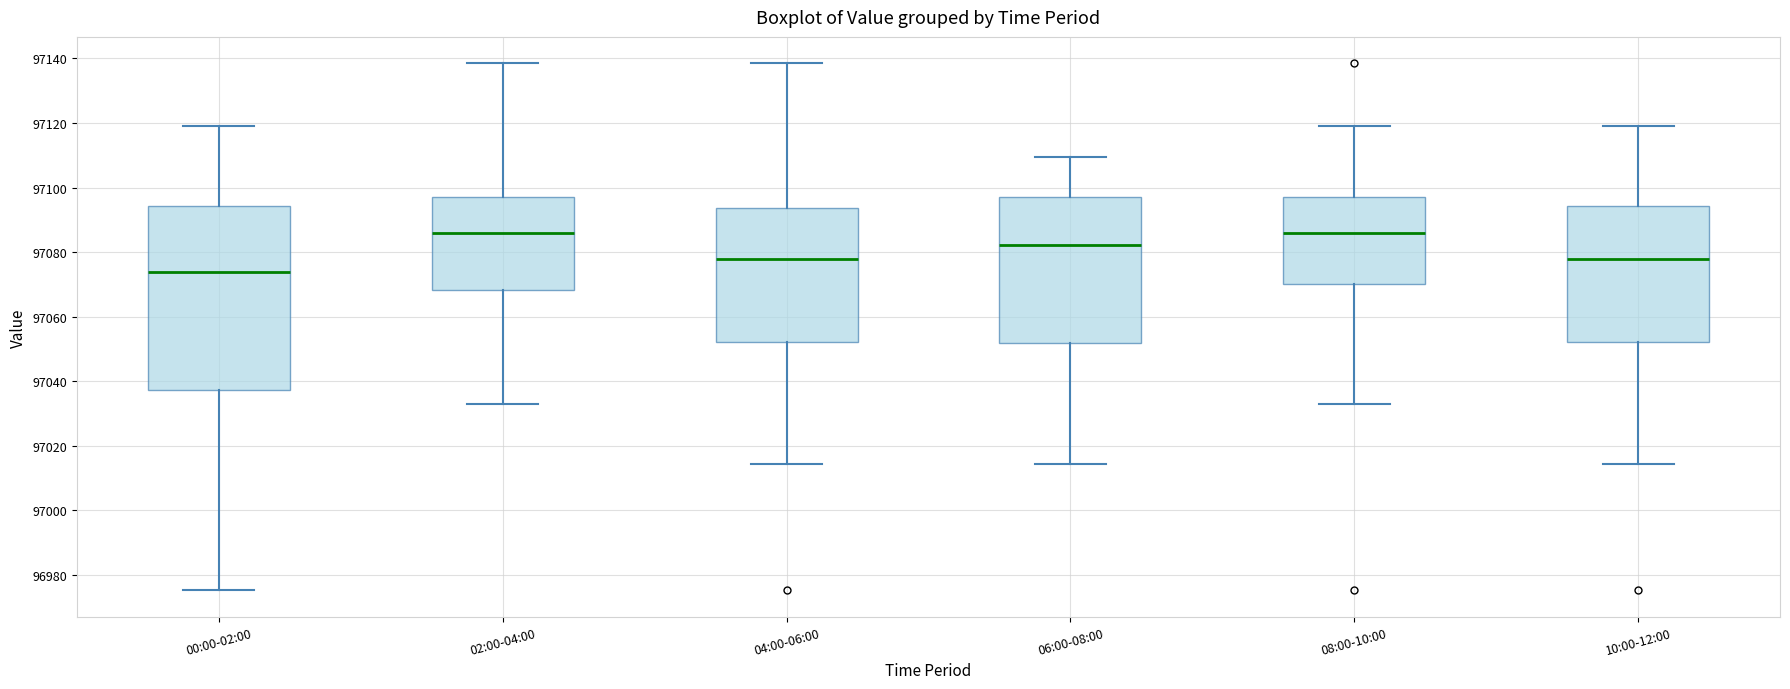

Reading left to right, read every box against the y-axis: the position of its median line, the range the box covers, and the ends of its whiskers. The values are not printed on the chart, so give them approximately, as read against the axis.

00:00-02:00: median 97074, box 97038 to 97094, whiskers 96976 to 97120
02:00-04:00: median 97086, box 97068 to 97096, whiskers 97032 to 97138
04:00-06:00: median 97078, box 97052 to 97094, whiskers 97014 to 97138
06:00-08:00: median 97082, box 97052 to 97096, whiskers 97014 to 97110
08:00-10:00: median 97086, box 97070 to 97096, whiskers 97032 to 97120
10:00-12:00: median 97078, box 97052 to 97094, whiskers 97014 to 97120